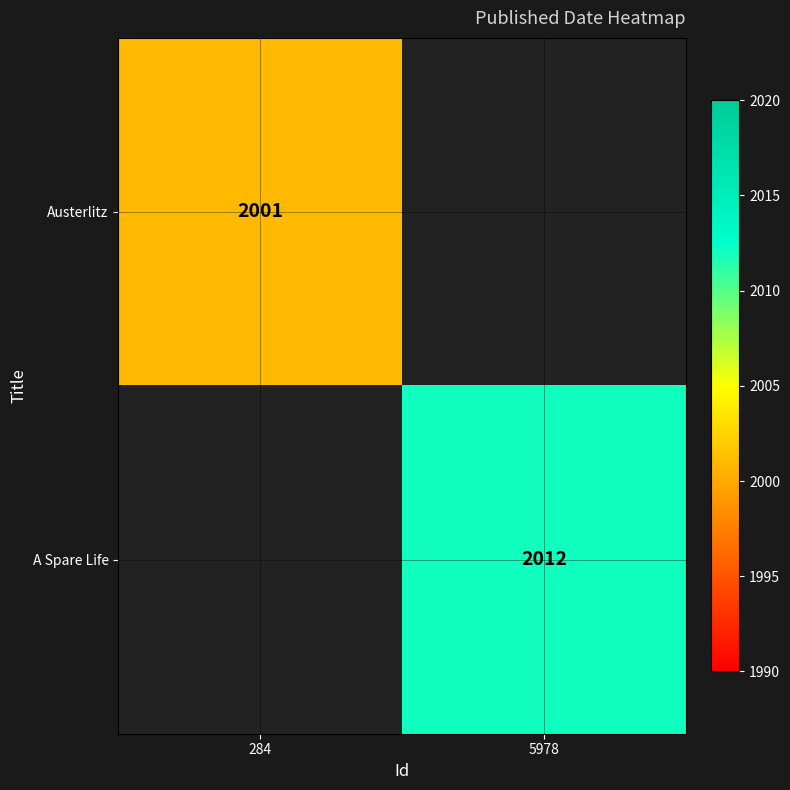

Is it true that Austerlitz equals 480 at 284?

False